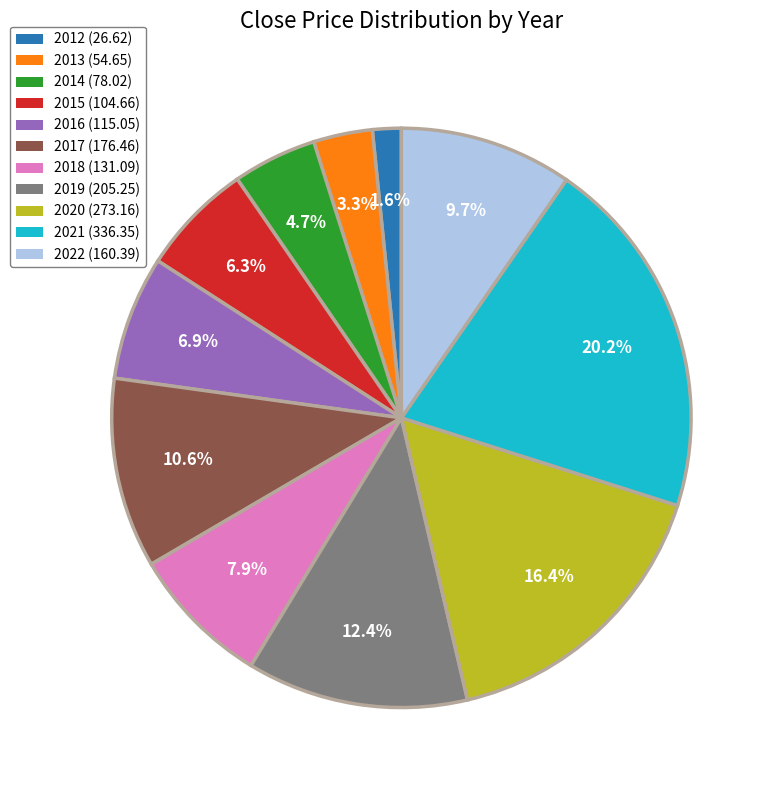

To the nearest percent, what is the average slice percentage?

9%